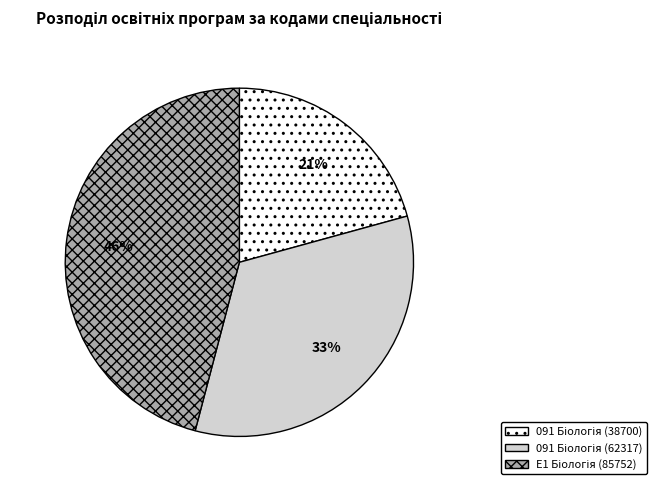

To the nearest percent, what is the difference between the largest and smallest slice percentages?

25%